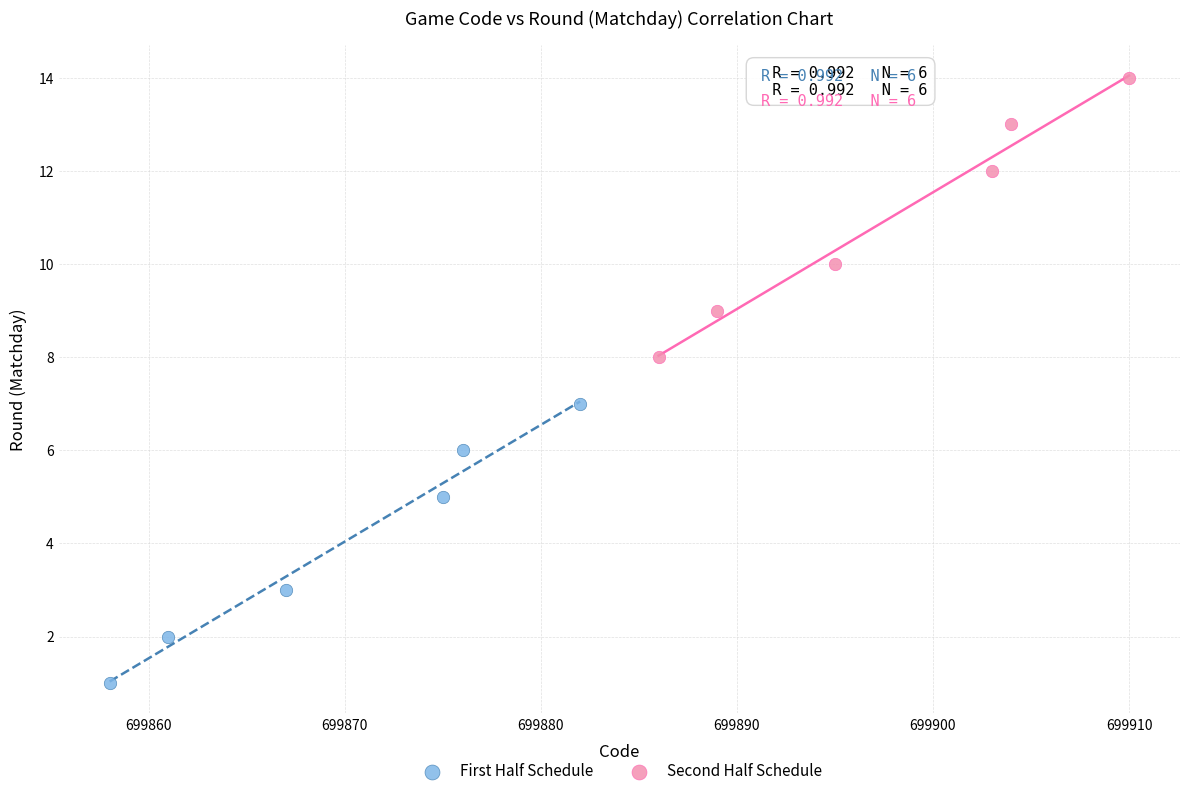

Which series reaches the minimum Y coordinate?

First Half Schedule